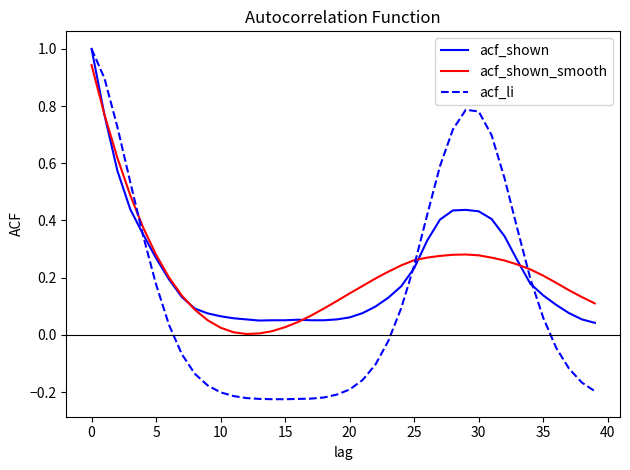

What is the highest value of the acf_shown series?

1.0